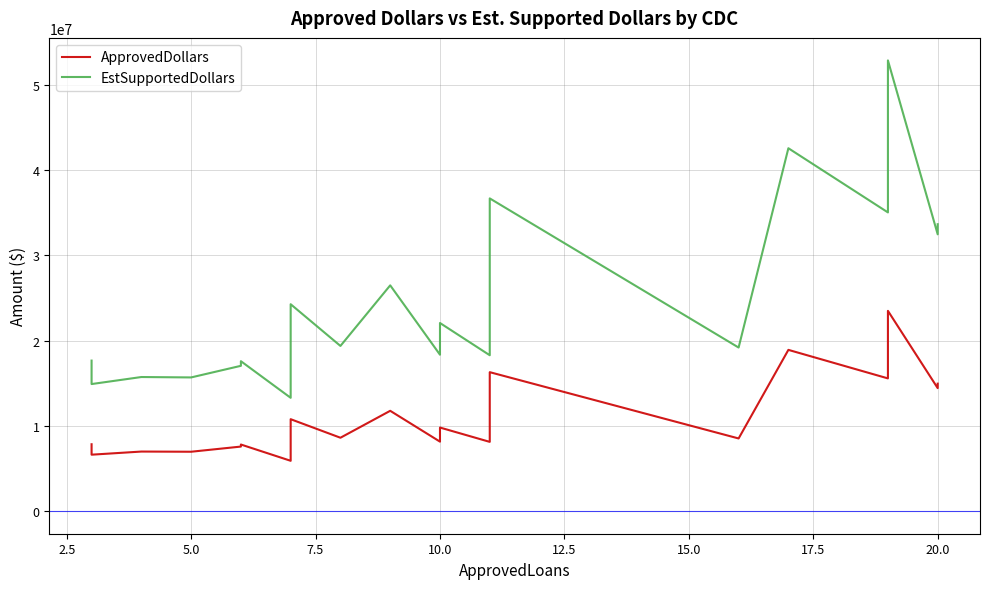

Reading left to right, list all the values displayed in this chart.

ApprovedDollars: 7847000	6624000	6990000	6969000	7574000	7815000	5907000	10784000	8610000	11767000	8152000	9805000	8125000	16297000	8526000	18911000	15567000	23486000	14426000	14952000
EstSupportedDollars: 17655750	14904000	15727500	15680250	17041500	17583750	13290750	24264000	19372500	26475750	18342000	22061250	18281250	36668250	19183500	42549750	35025750	52843500	32458500	33642000